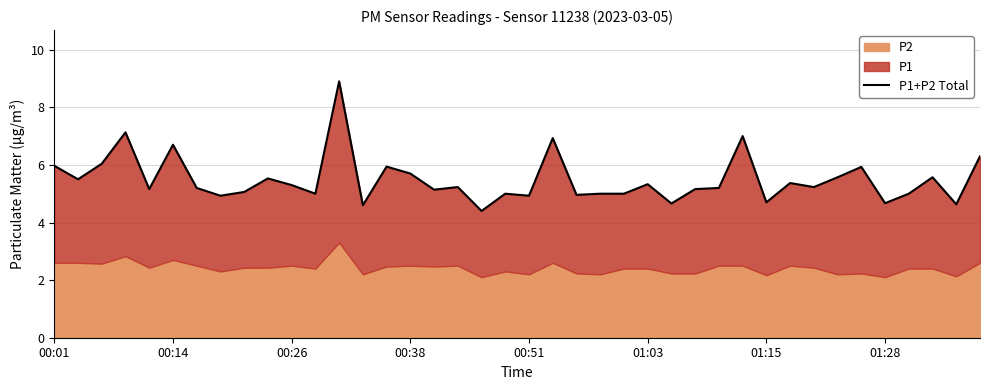

Does the chart have visible grid lines?

Yes